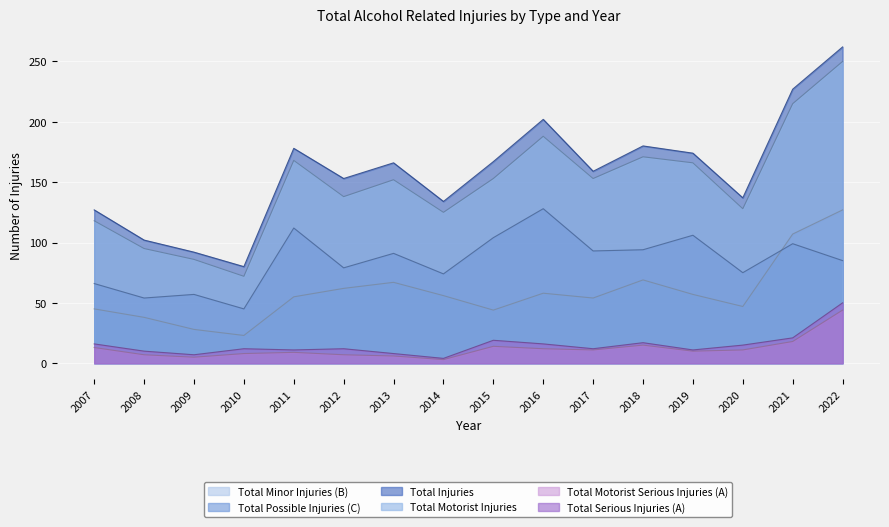

What is the greatest value displayed?

262